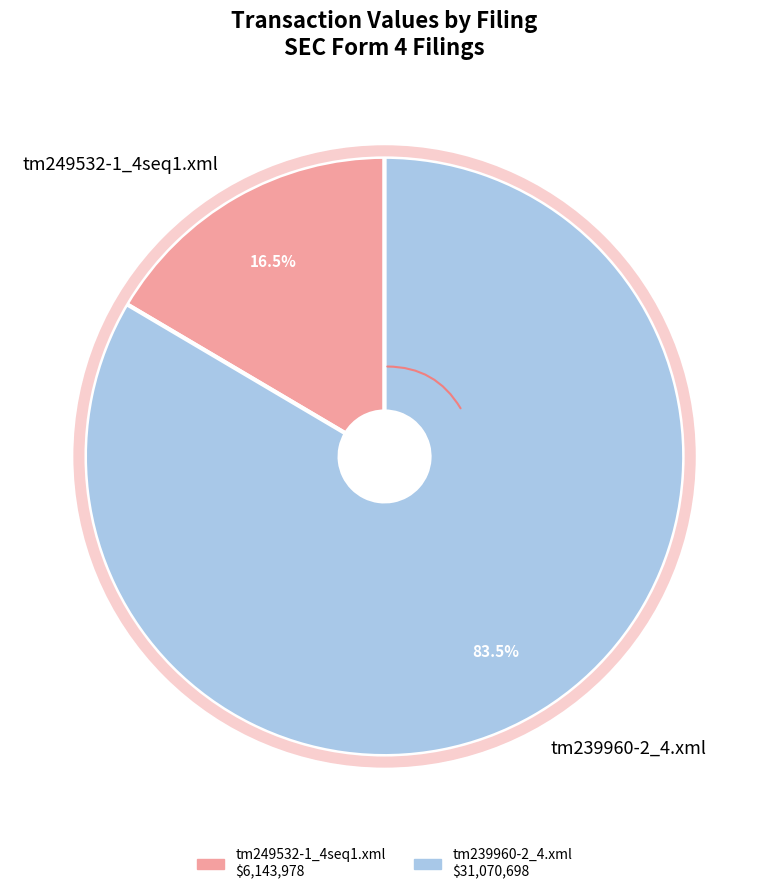

What is the largest slice in the pie chart?

tm239960-2_4.xml